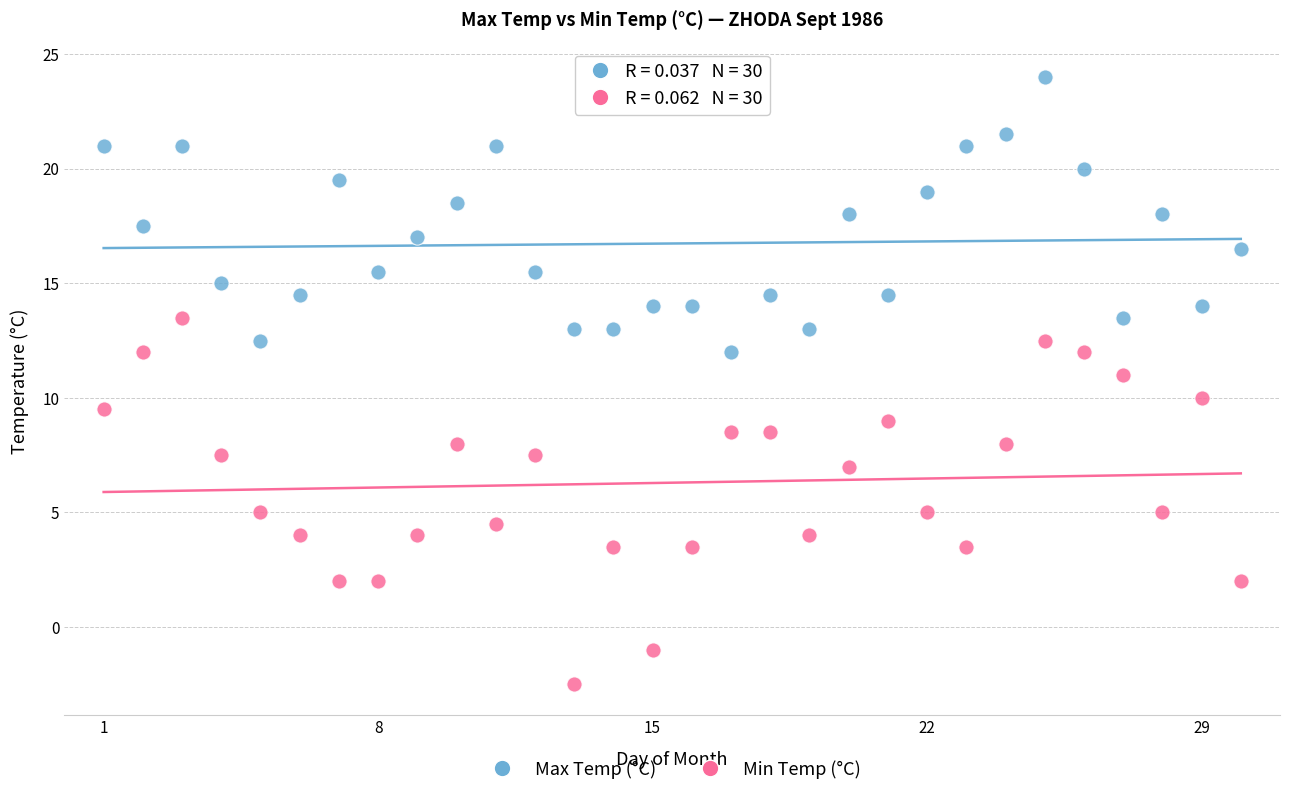

Which series has the widest spread of Y values?

Min Temp (°C)